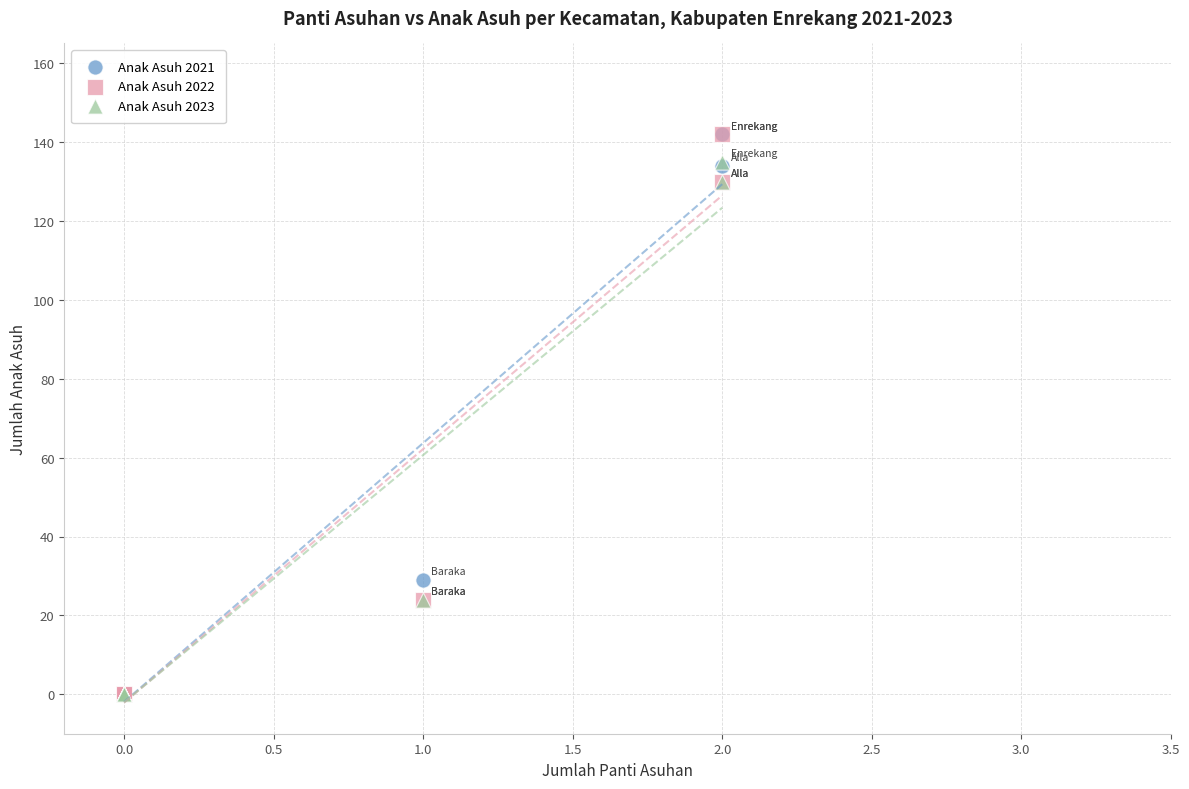

Across all series, what Y value is closest to 71?

29